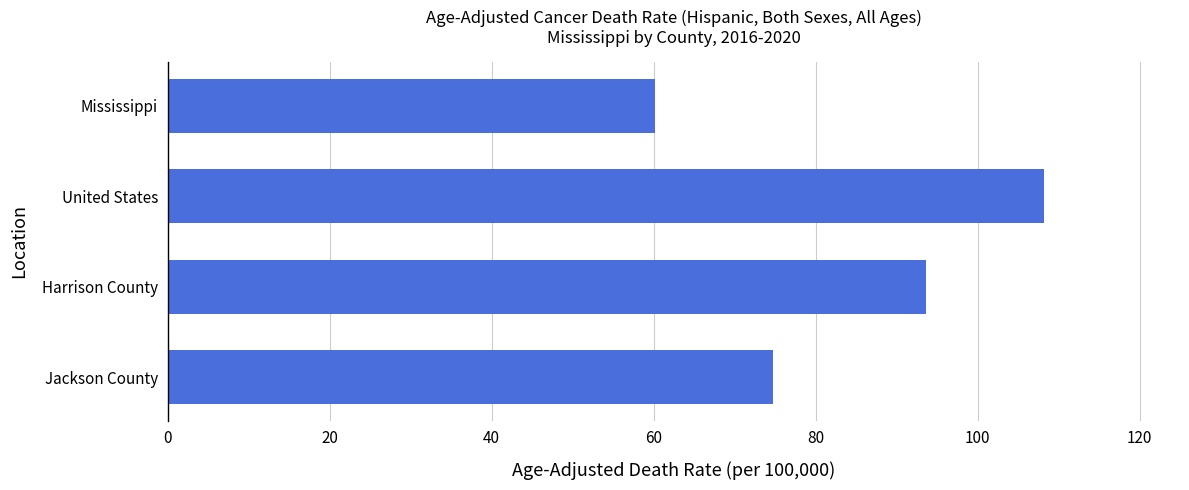

List the labels in order of value, smallest first.

Mississippi, Jackson County, Harrison County, United States